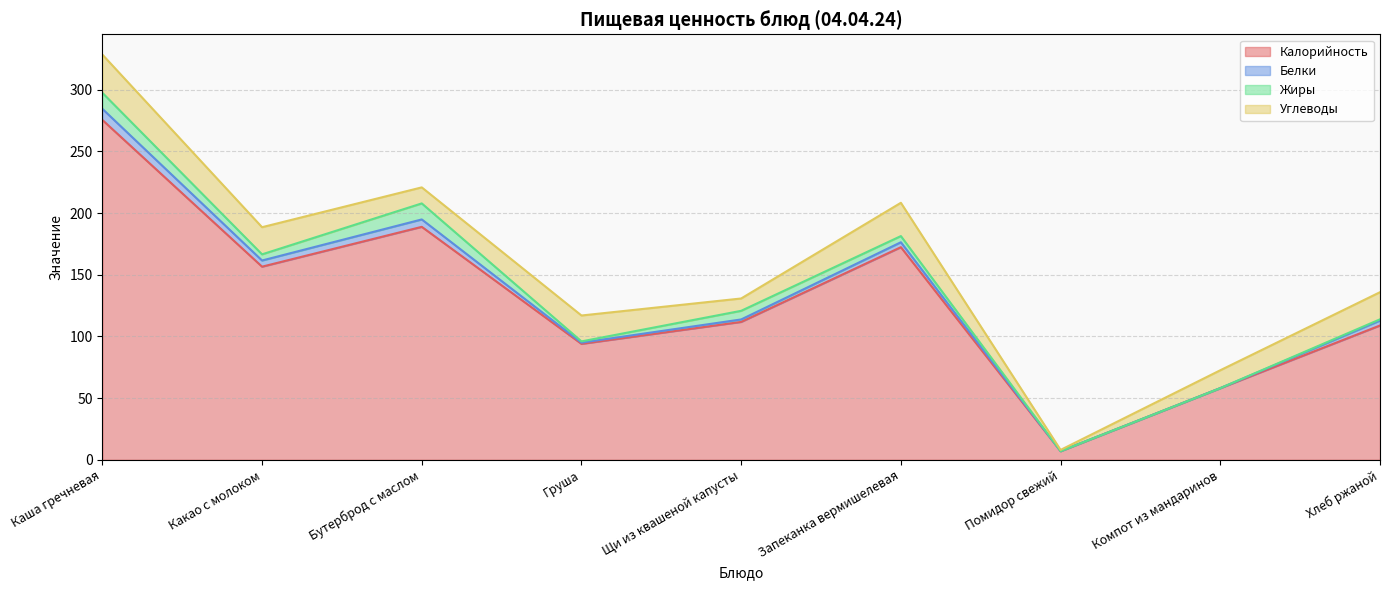

Rank the series by their maximum value, from lowest to highest.

Белки, Жиры, Углеводы, Калорийность